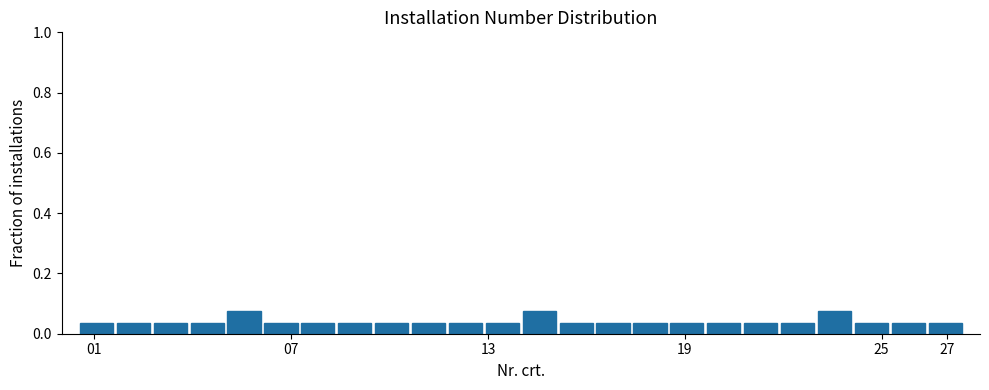

Reading left to right, list every bar in this chart as the range it spans on the x-axis followed by its height. Neither the bar edges nor the heights are printed on the chart, so give them approximately, as read against the axes.

0.6 to 1.6: 0.04
1.6 to 2.8: 0.04
2.8 to 3.8: 0.04
3.8 to 5.0: 0.04
5.0 to 6.2: 0.08
6.2 to 7.2: 0.04
7.2 to 8.4: 0.04
8.4 to 9.6: 0.04
9.6 to 10.6: 0.04
10.6 to 11.8: 0.04
11.8 to 12.8: 0.04
12.8 to 14.0: 0.04
14.0 to 15.2: 0.08
15.2 to 16.2: 0.04
16.2 to 17.4: 0.04
17.4 to 18.6: 0.04
18.6 to 19.6: 0.04
19.6 to 20.8: 0.04
20.8 to 21.8: 0.04
21.8 to 23.0: 0.04
23.0 to 24.2: 0.08
24.2 to 25.2: 0.04
25.2 to 26.4: 0.04
26.4 to 27.6: 0.04